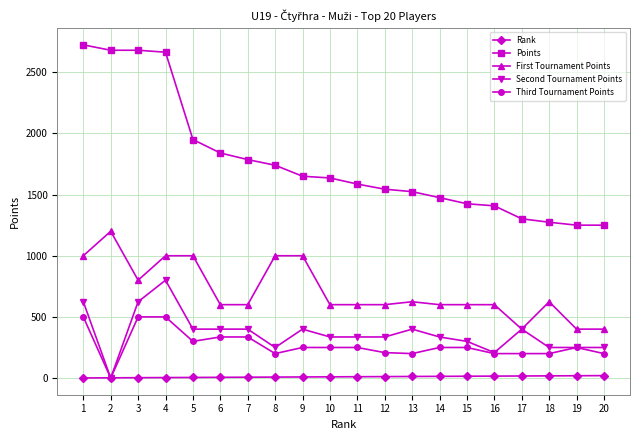

True or false: First Tournament Points has more than 2 interior local peaks.

True